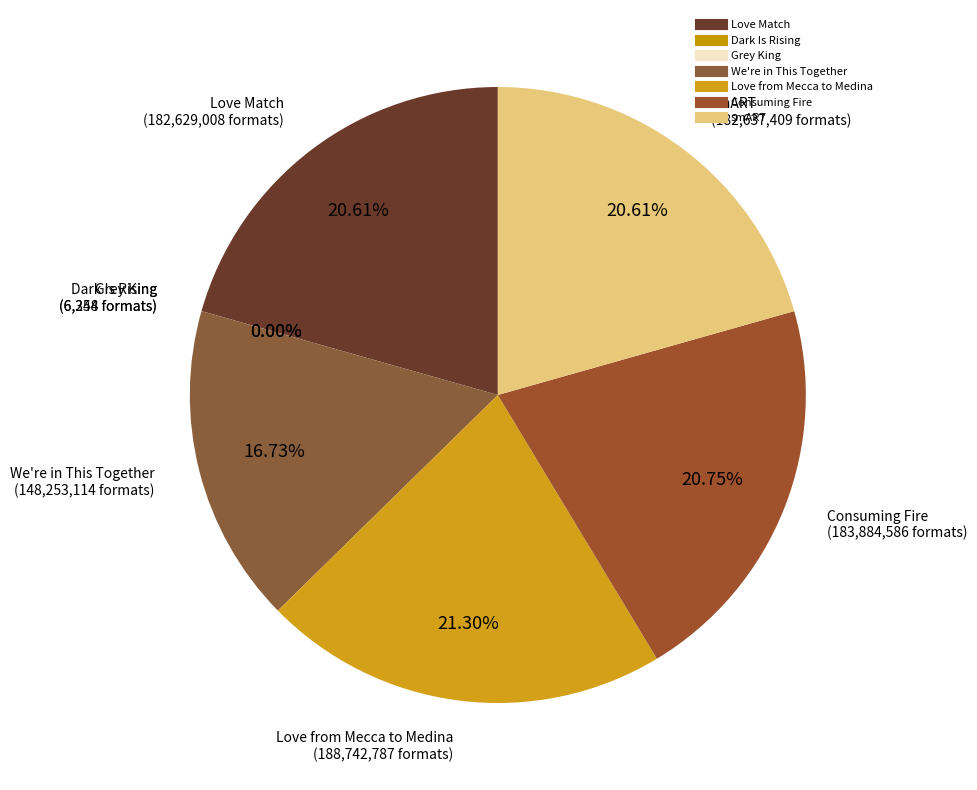

Which category has the biggest portion of the pie?

Love from Mecca to Medina